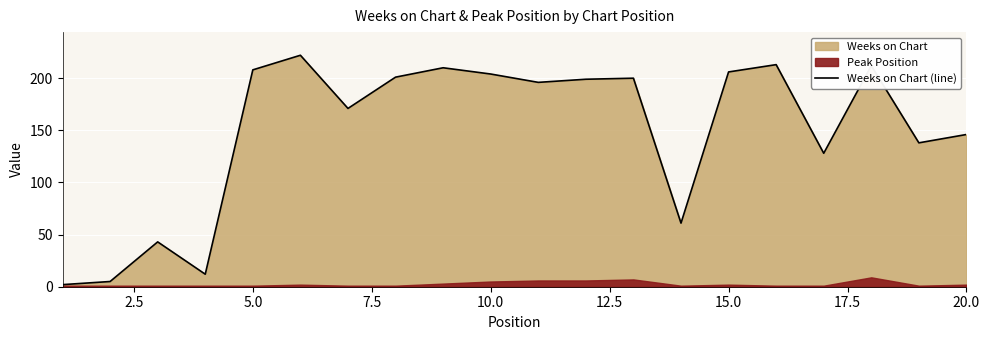

How many data points are less than 199?

10